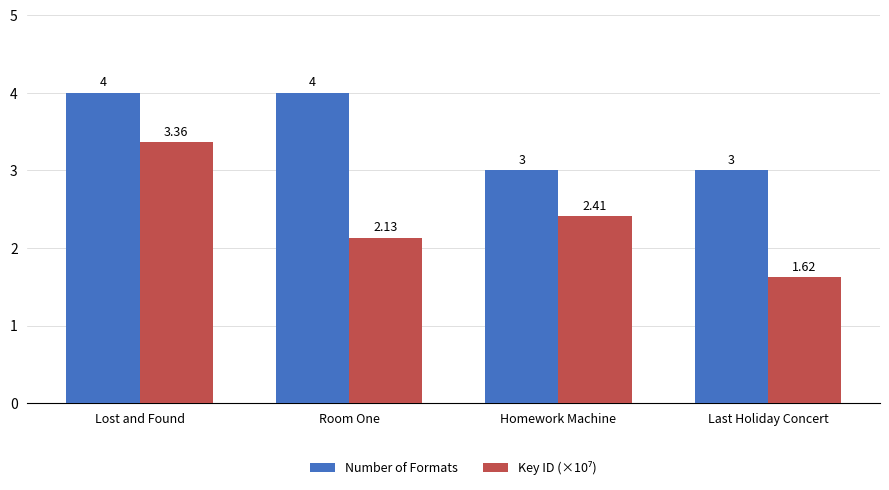

Which series has the largest total across all categories?

Number of Formats